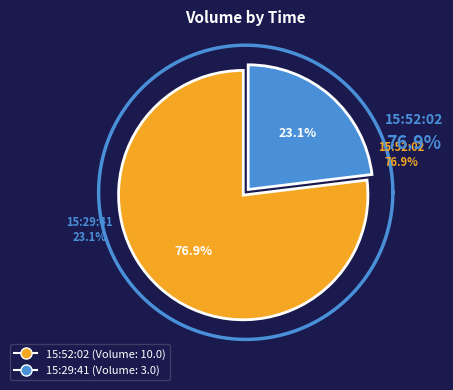

What portion of the pie excludes 15:29:41?

76.9%